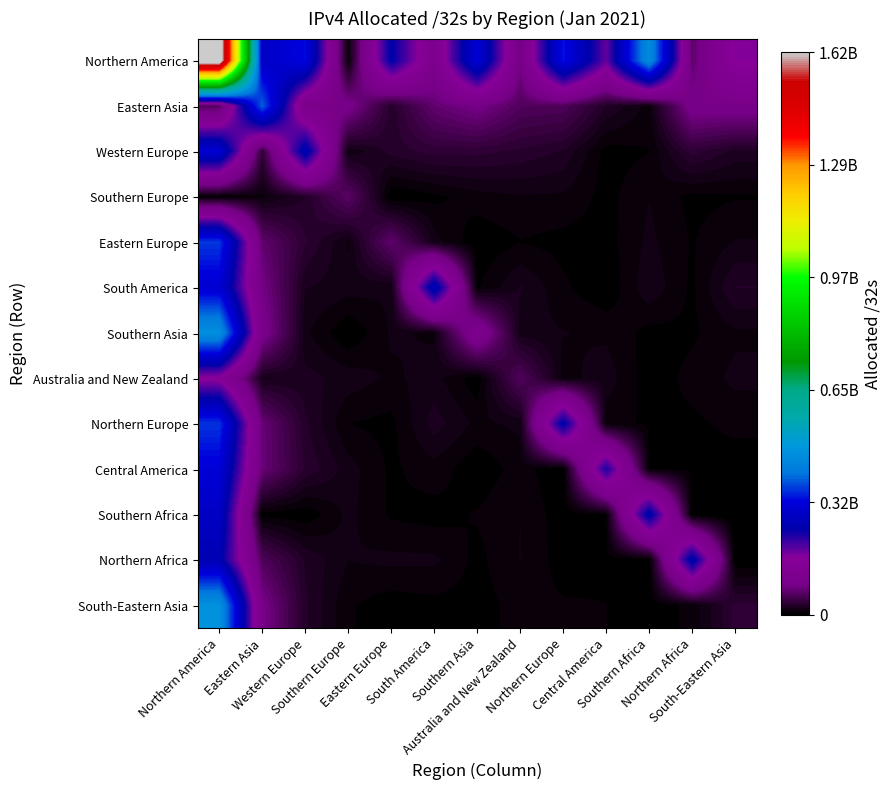

At how many categories does at least one series exceed 104670218?

11